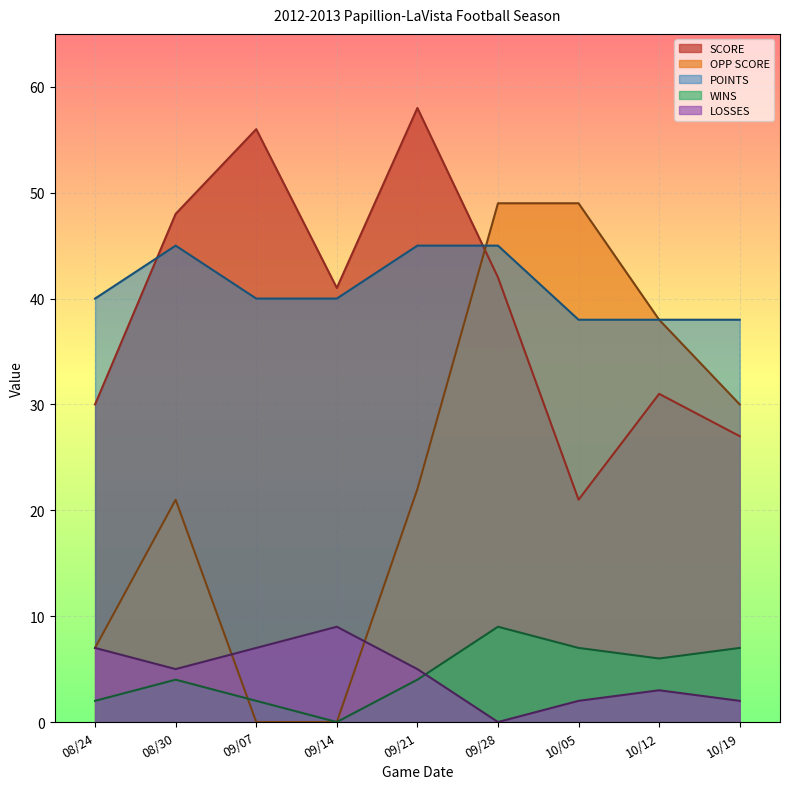

What is the average value of the SCORE series?

39